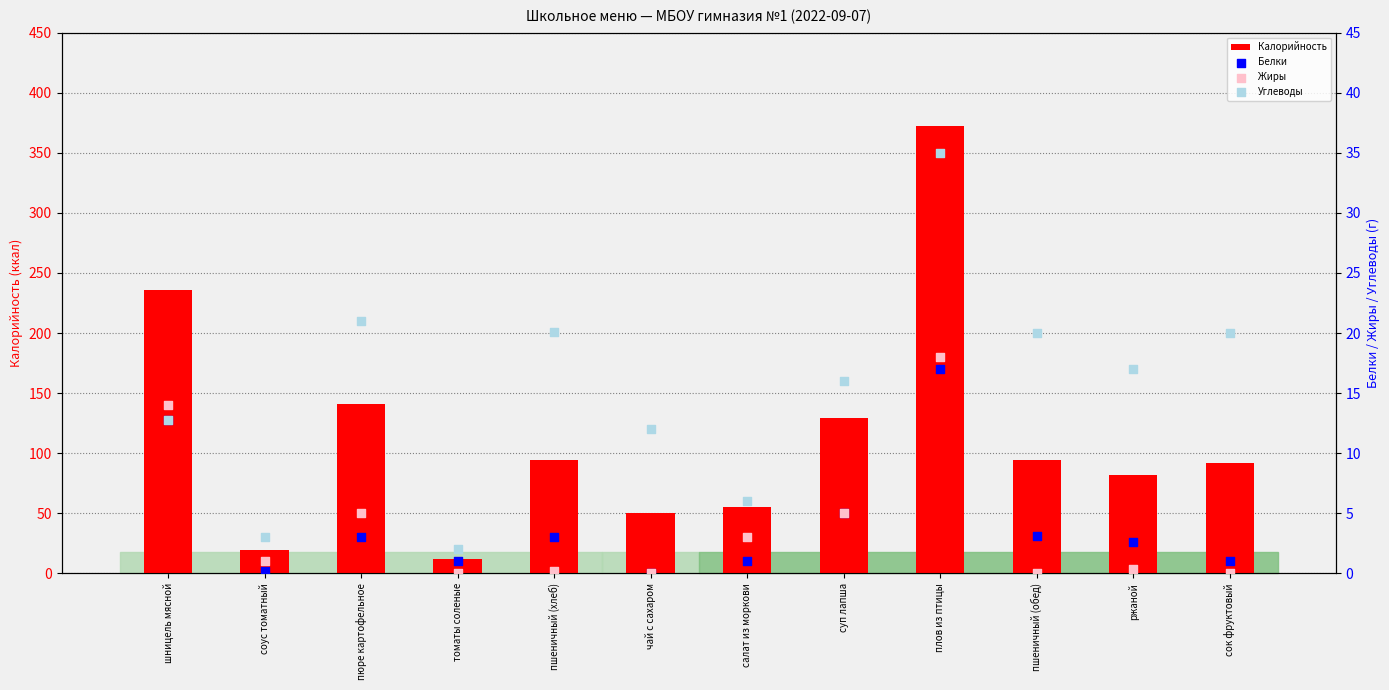

Is the value of Калорийность at суп лапша greater than the value of Жиры at плов из птицы?

Yes